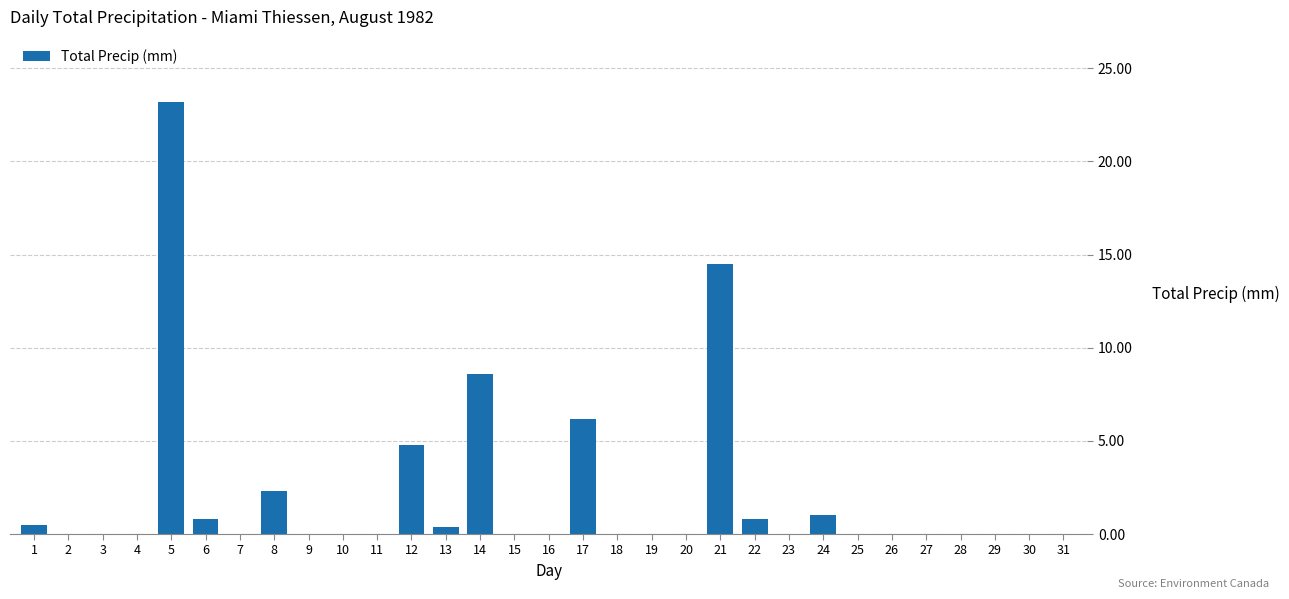

What is the greatest value displayed?

23.2